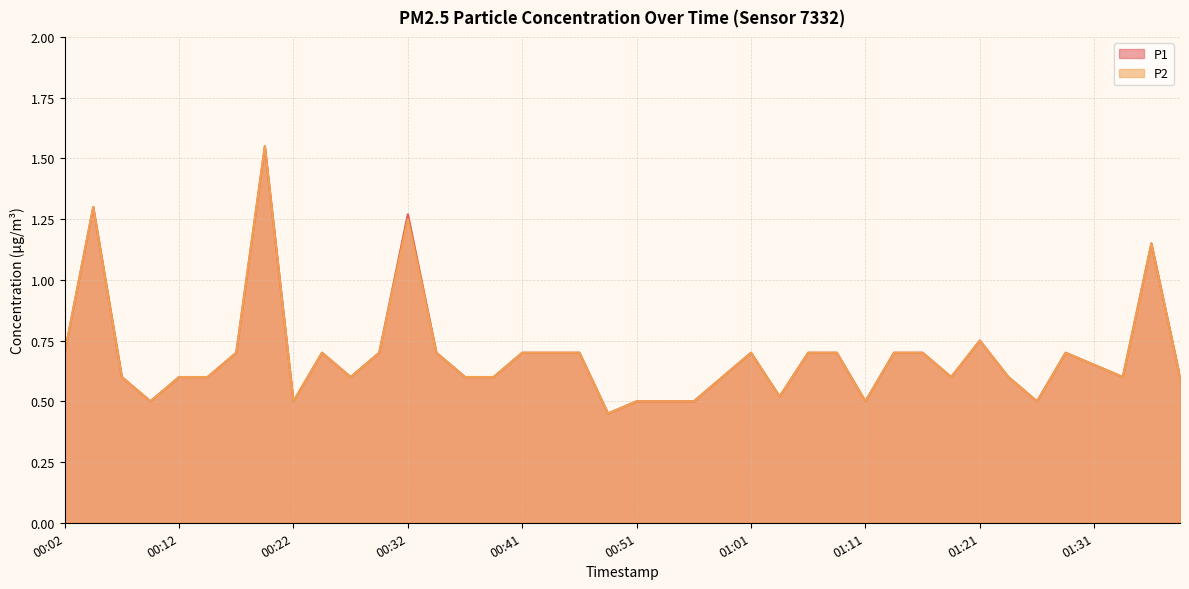

What is the total value across all series at 00:04?

2.6